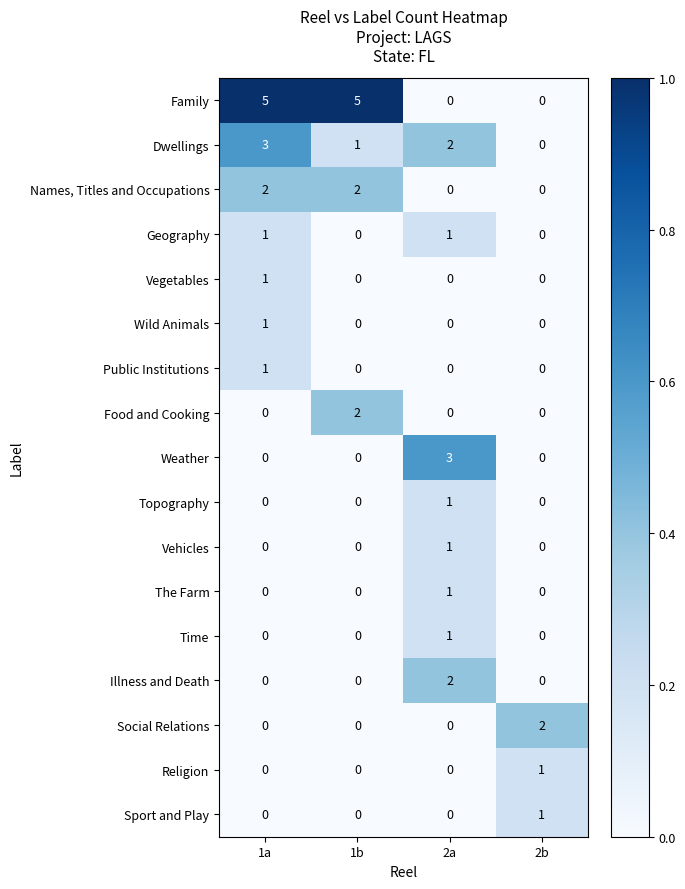

Is the value of Public Institutions at 2b greater than the value of Family at 1b?

No